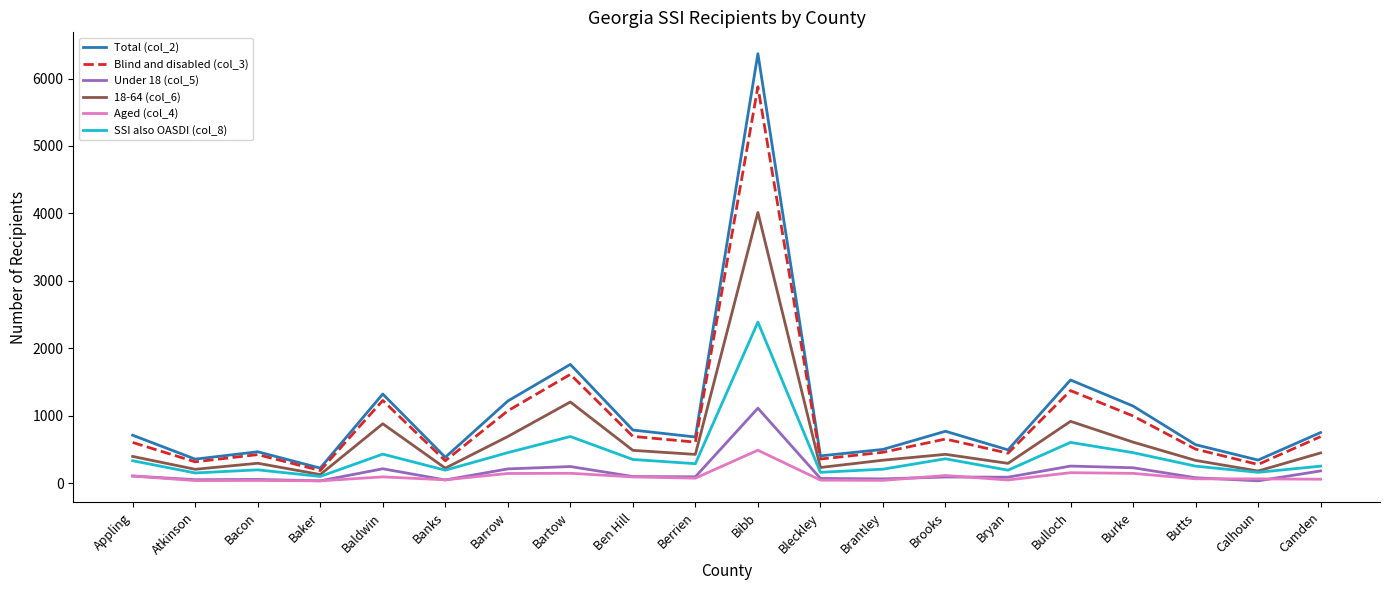

True or false: Blind and disabled (col_3) and Under 18 (col_5) intersect in this chart.

False